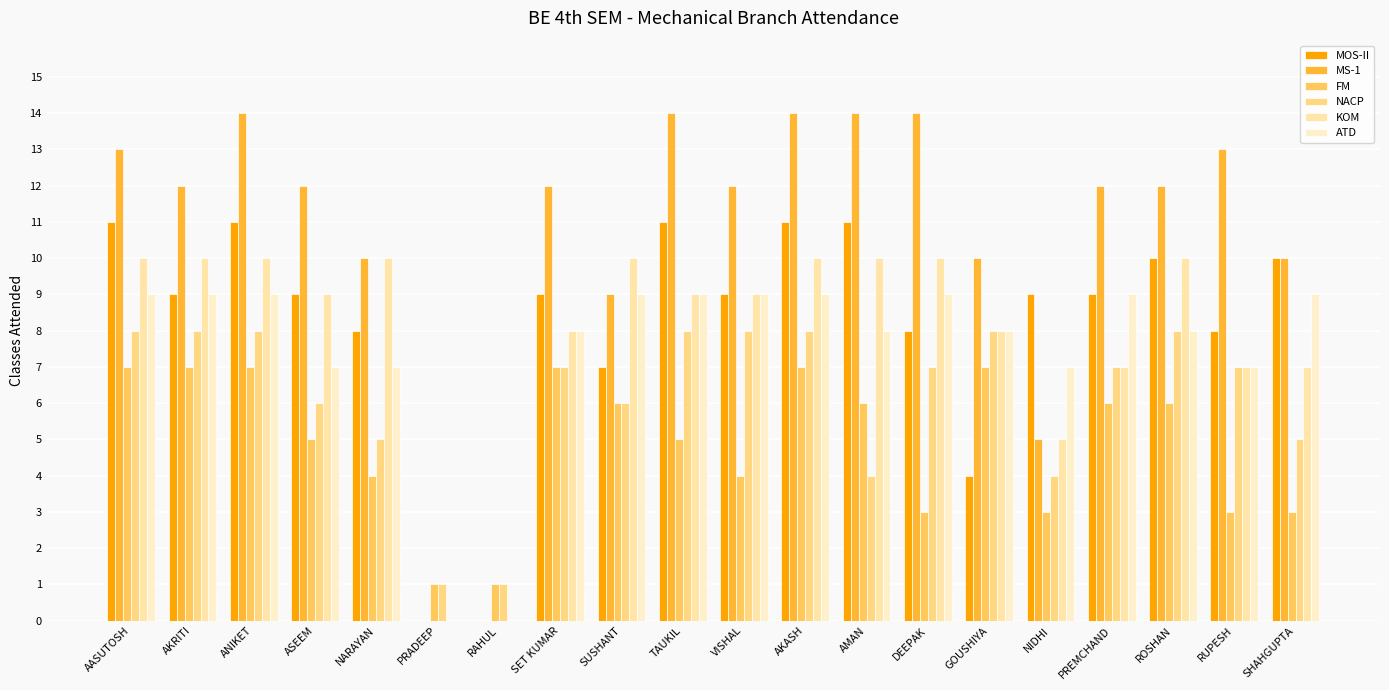

List the series in order of their peak value, highest first.

MS-1, MOS-II, KOM, ATD, NACP, FM